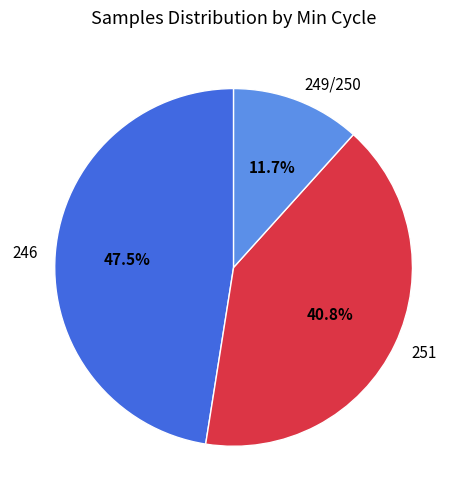

What is the ratio of the value at 251 to the value at 249/250?

3.5